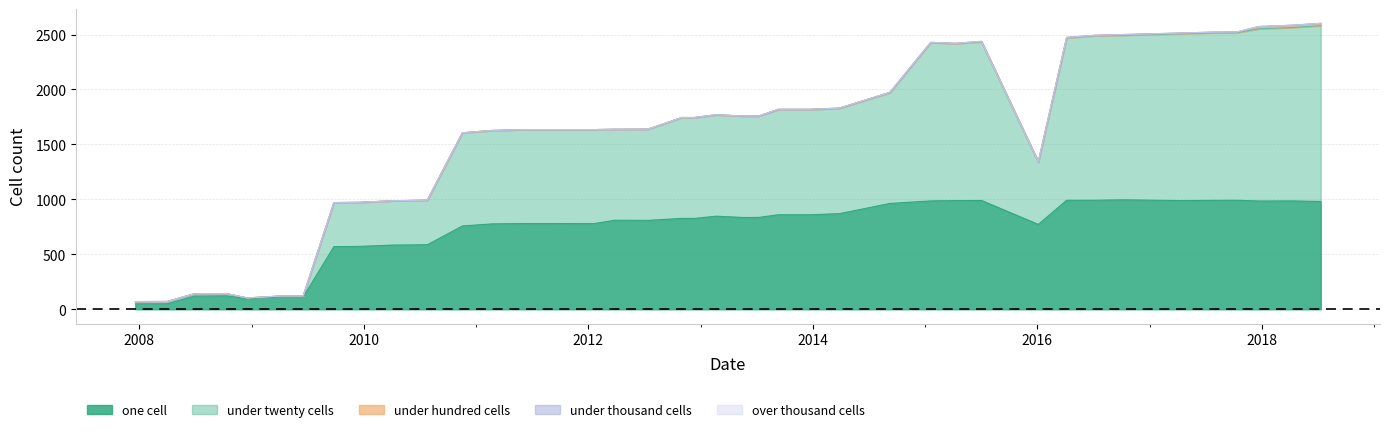

What are all the series names shown in the legend?

one_cell, under_twenty_cells, under_hundred_cells, under_thousand_cells, over_thousand_cells